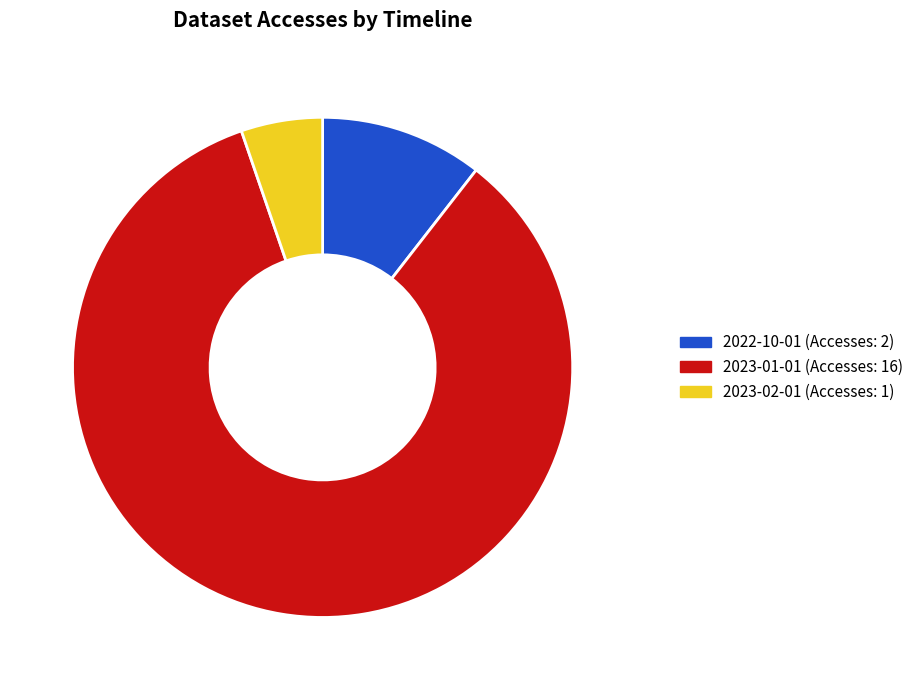

Which slice is the largest?

2023-01-01